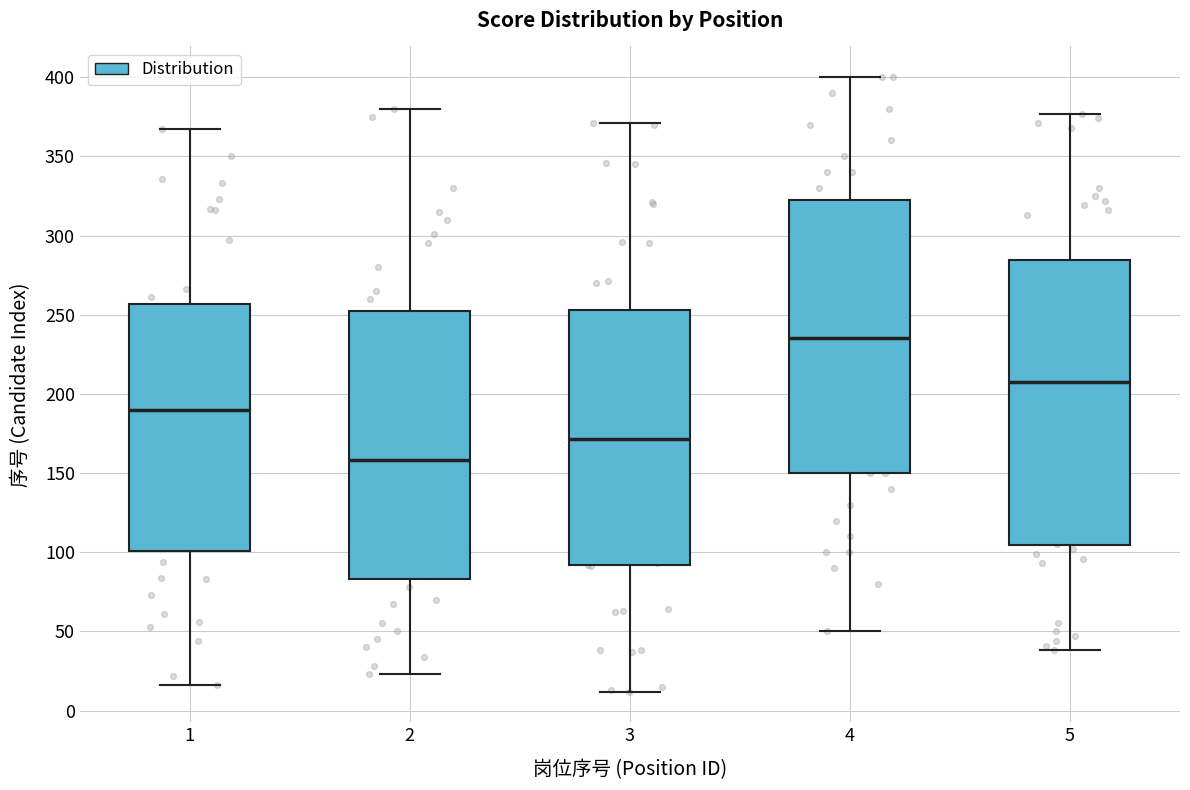

Which box is the tallest, from its lower edge to its upper edge?

5